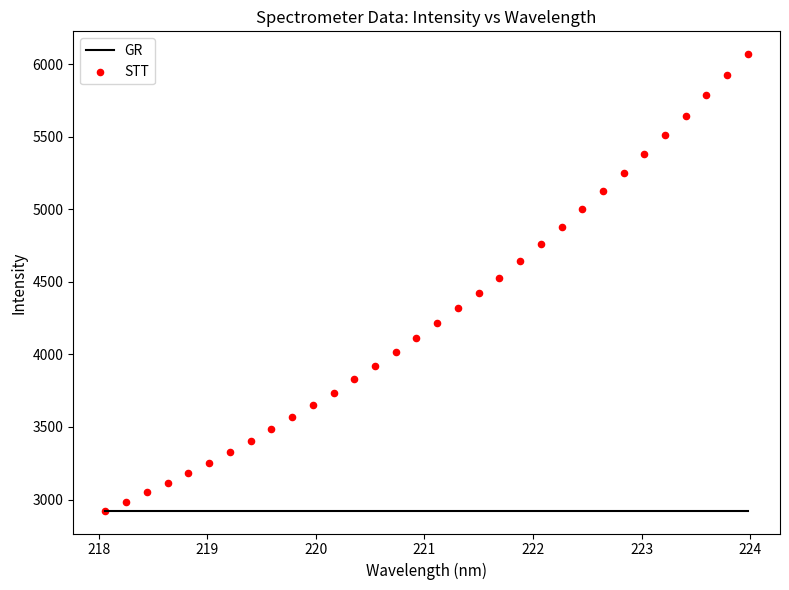

What is the range of X values (max minus min)?

5.9